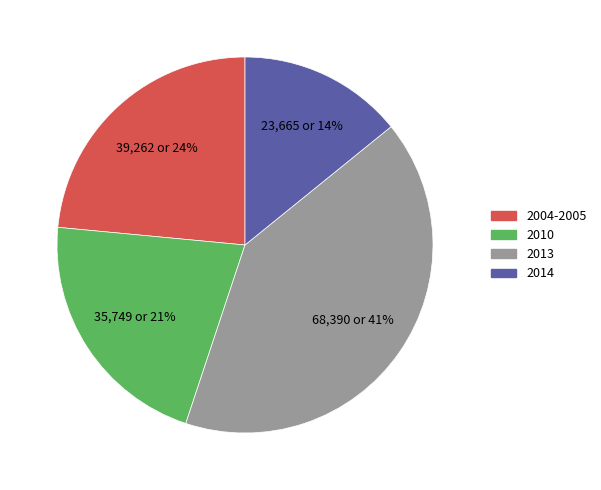

What is the ratio of the value at 2004-2005 to the value at 2010?

1.1